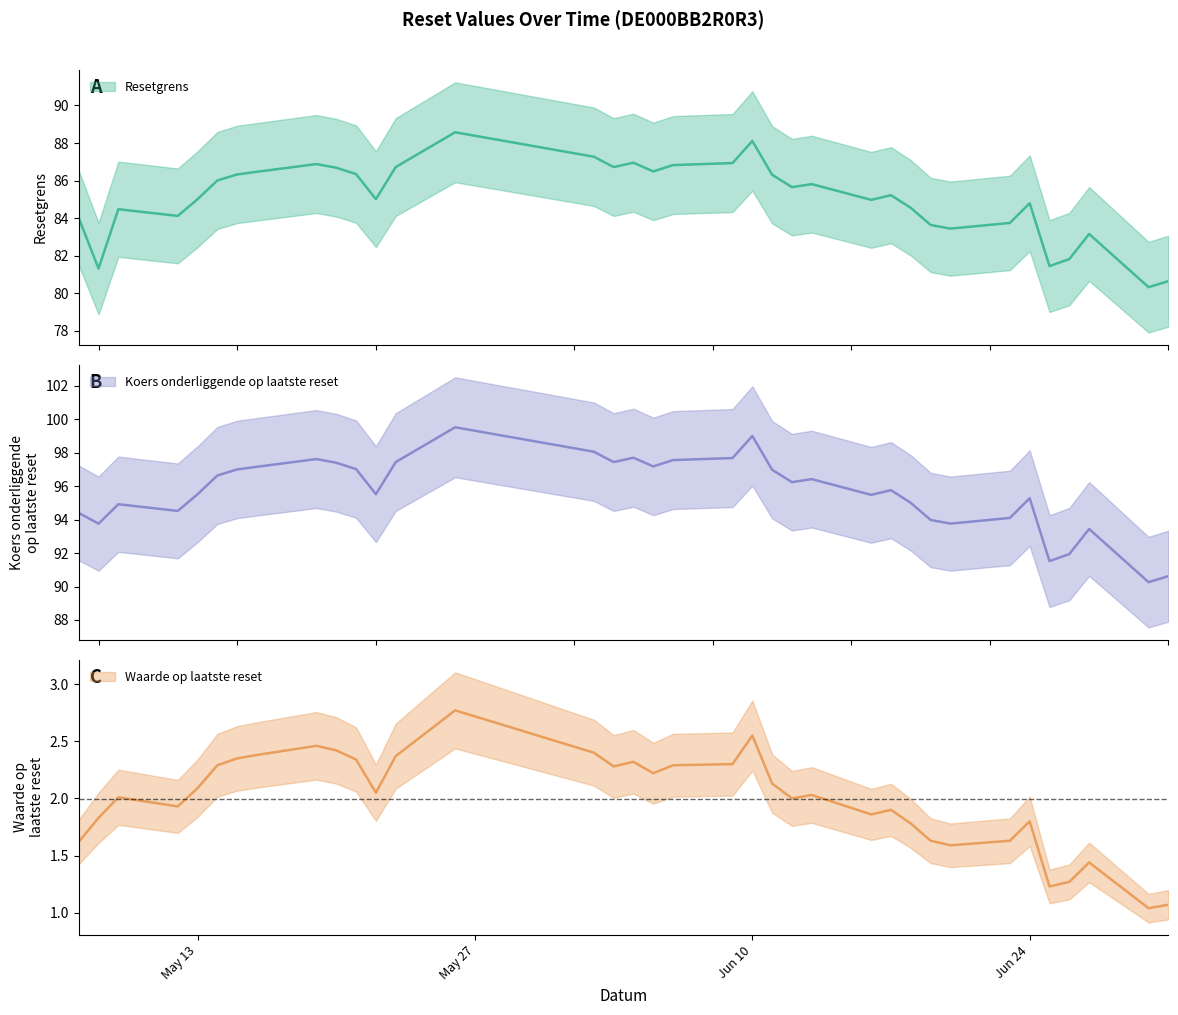

The value of Resetgrens at 2025-07-01 is 23.5. True or false?

False